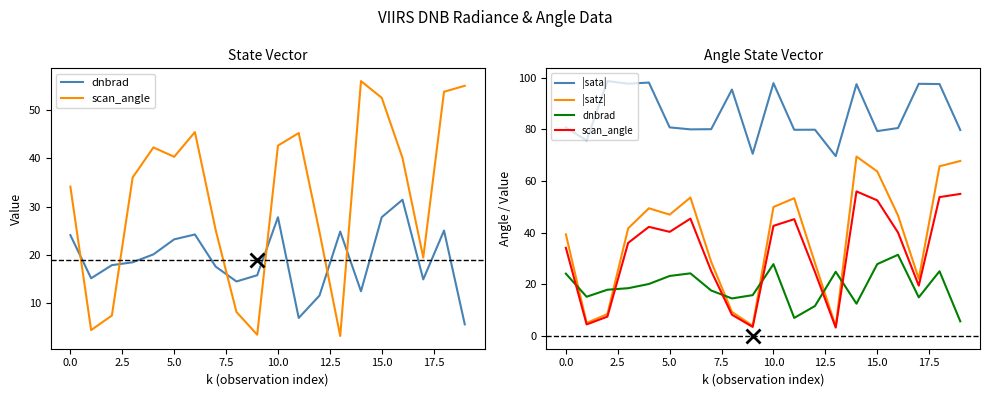

Which series has the widest spread of values?

|satz|